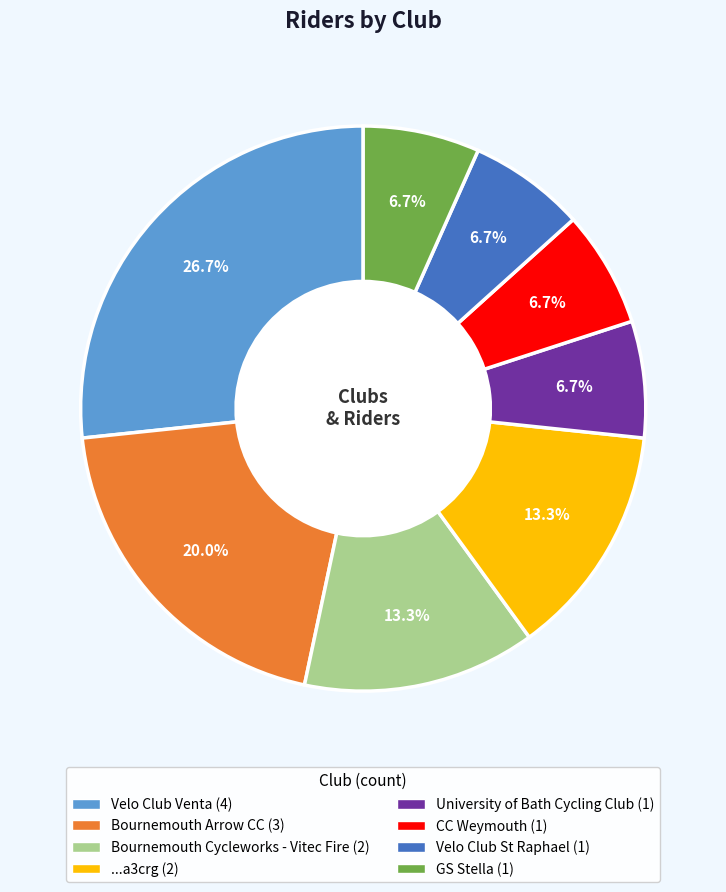

How many slices are in this pie chart?

8